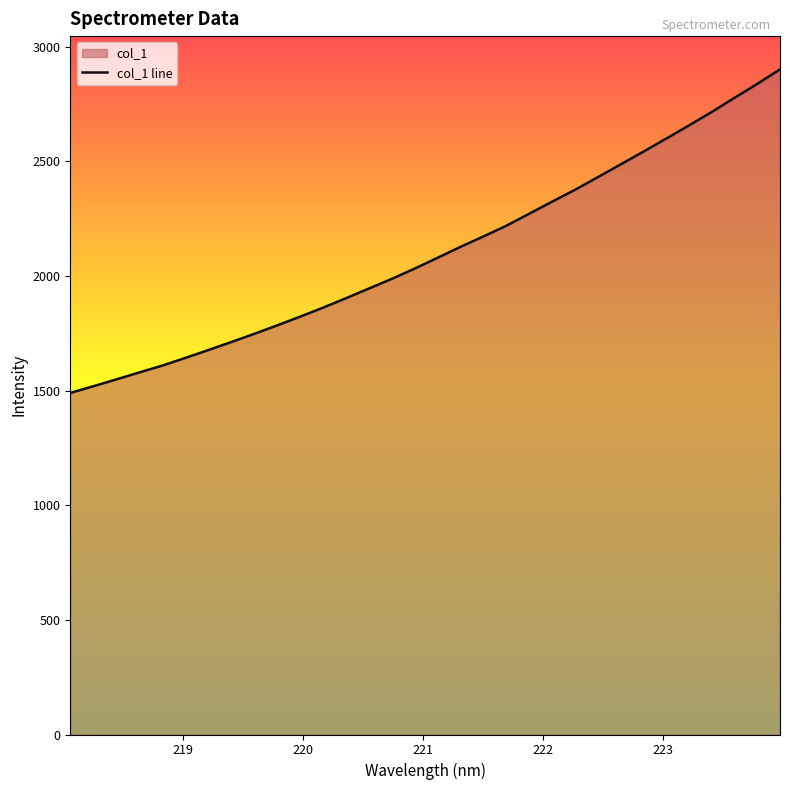

What is the maximum value shown in the chart?

2901.5